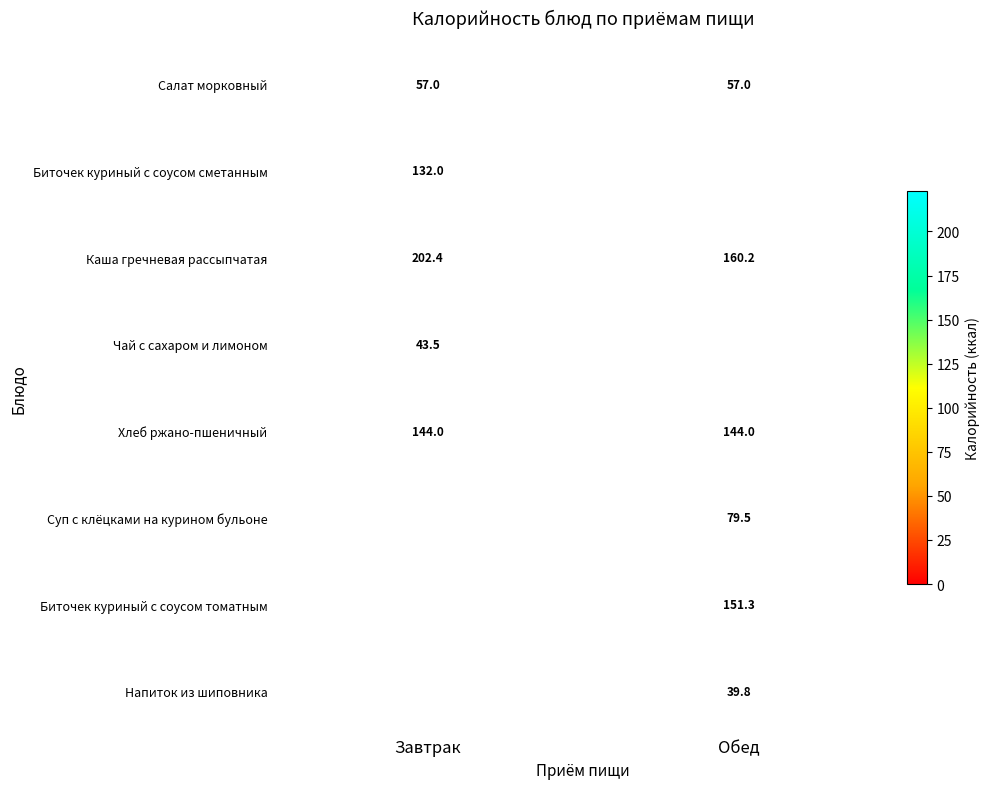

At which label does Каша гречневая рассыпчатая reach its minimum?

Обед